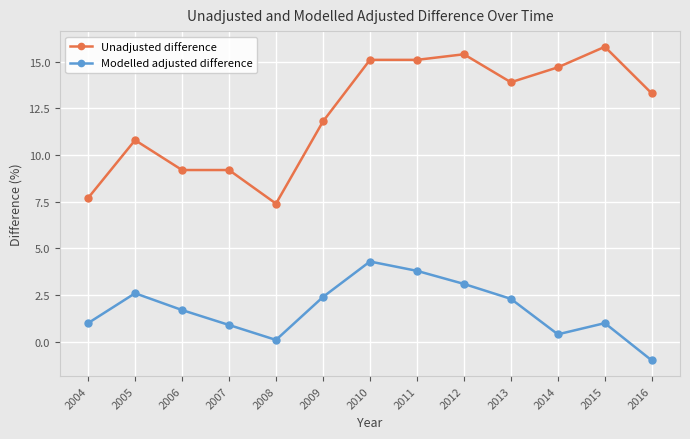

What is the smallest value displayed?

-1.0